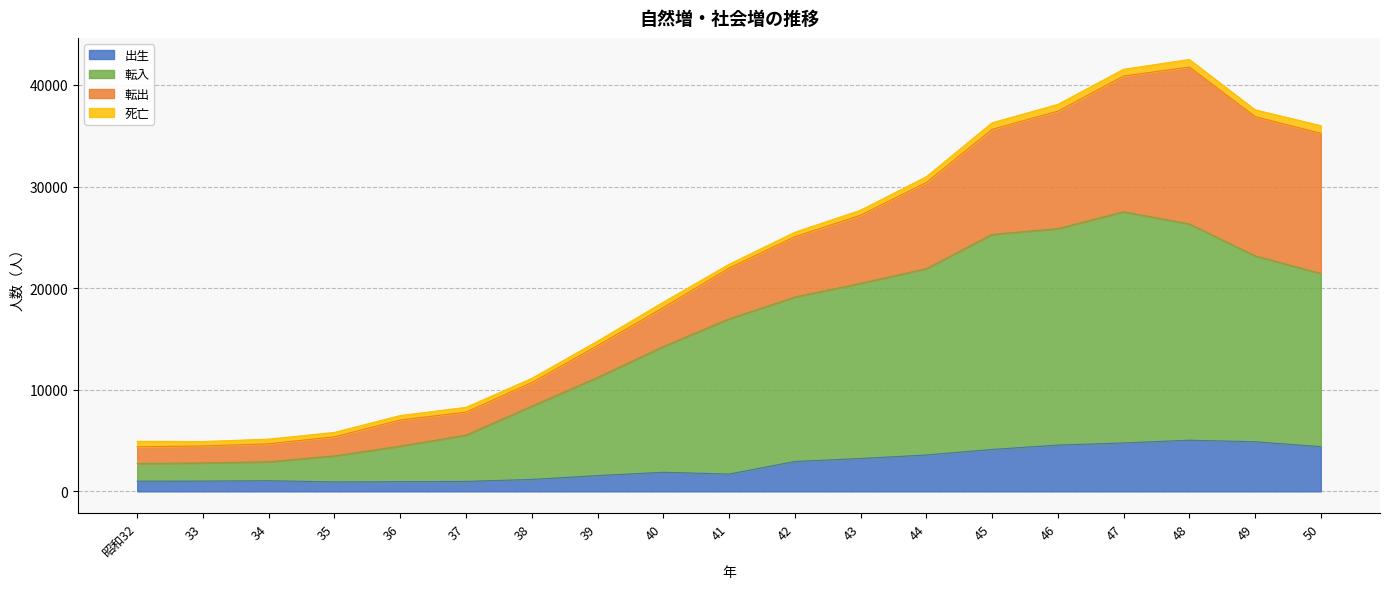

Which series has the largest total across all categories?

転入